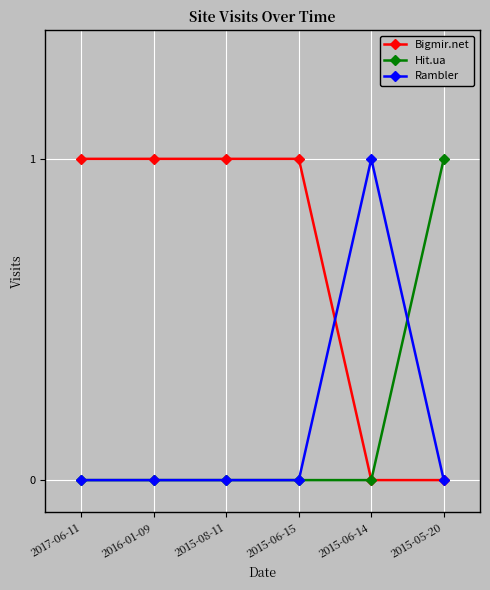

Is it true that Bigmir.net equals 1 at 2015-08-11?

True